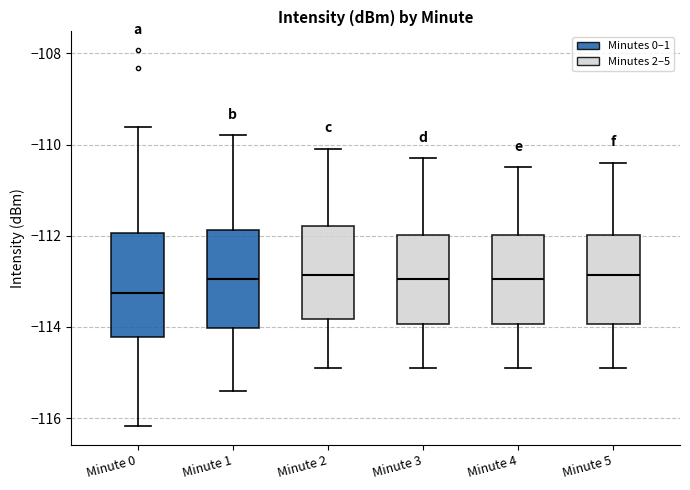

Reading left to right, read every box against the y-axis: the position of its median line, the range the box covers, and the ends of its whiskers. The values are not printed on the chart, so give them approximately, as read against the axis.

Minute 0: median -113.2, box -114.2 to -112.0, whiskers -116.2 to -109.6
Minute 1: median -113.0, box -114.0 to -111.8, whiskers -115.4 to -109.8
Minute 2: median -112.8, box -113.8 to -111.8, whiskers -114.8 to -110.0
Minute 3: median -113.0, box -114.0 to -112.0, whiskers -114.8 to -110.2
Minute 4: median -113.0, box -114.0 to -112.0, whiskers -114.8 to -110.4
Minute 5: median -112.8, box -114.0 to -112.0, whiskers -114.8 to -110.4